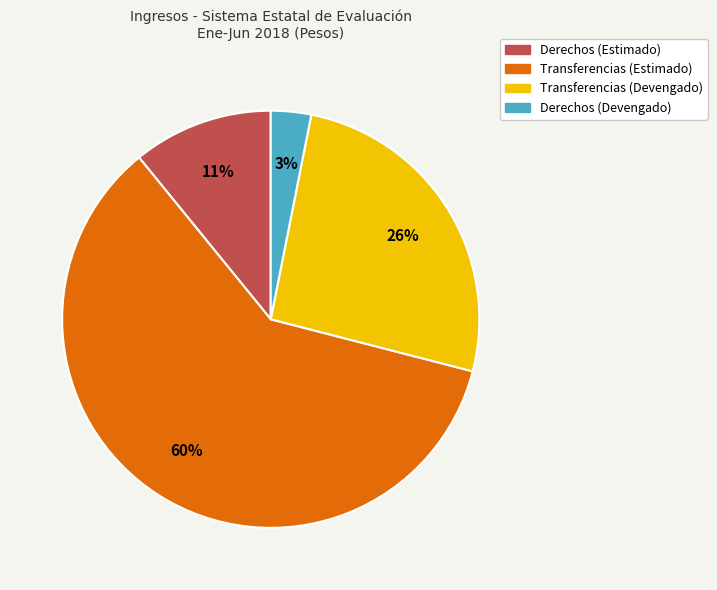

Which category has the smallest portion of the pie?

Derechos (Devengado)